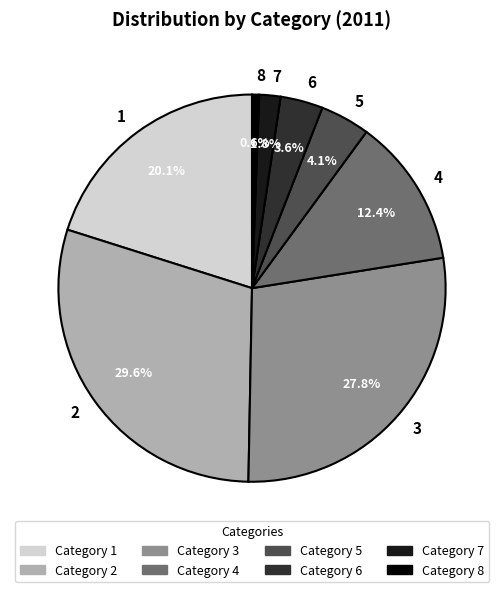

Is there a majority slice in this chart?

No